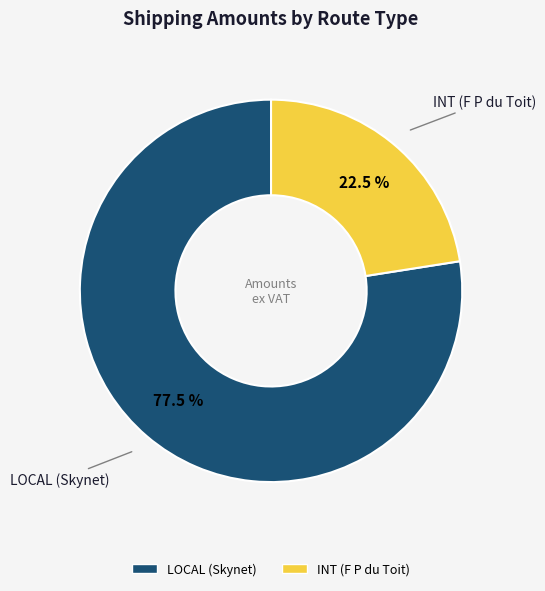

How many slices are in this pie chart?

2